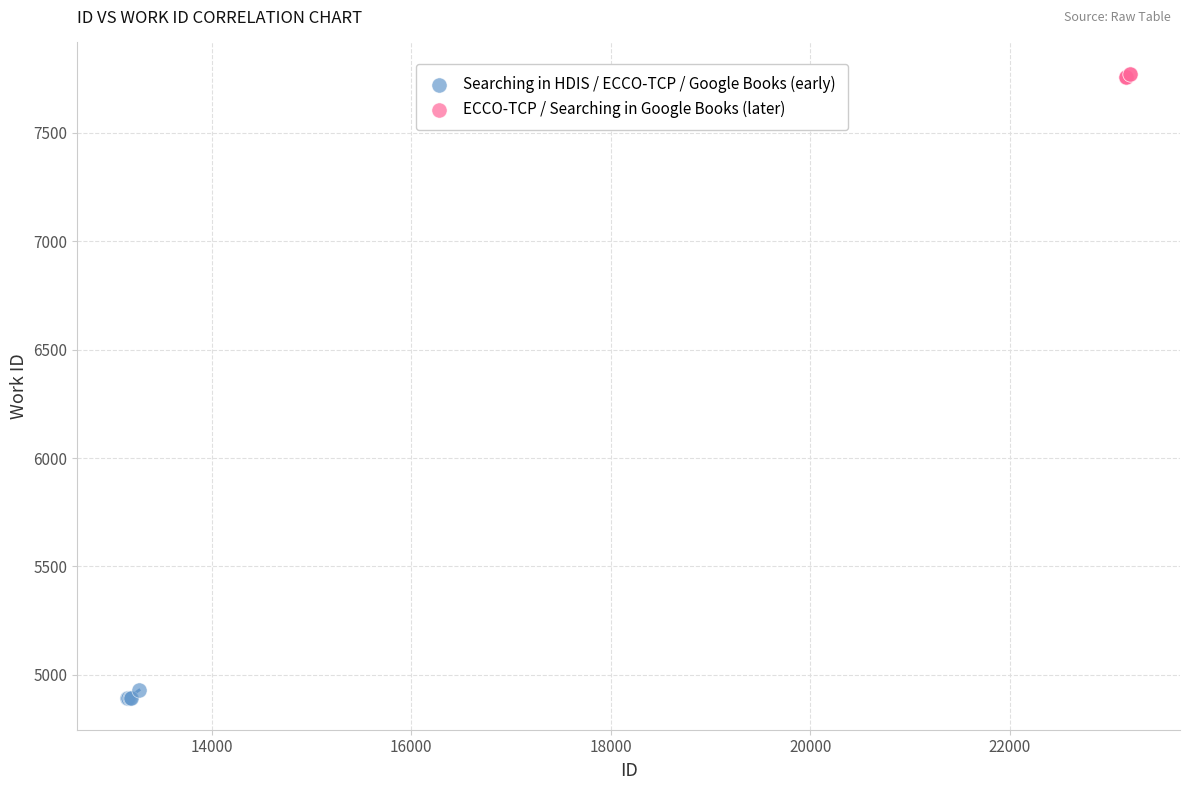

Which series contains the highest Y value?

ECCO-TCP / Searching in Google Books (later)